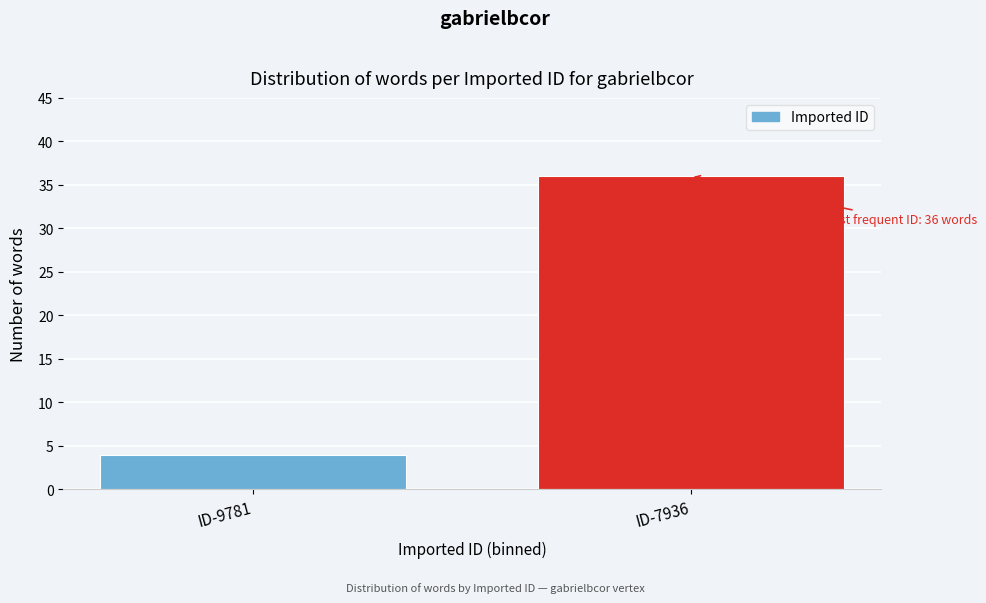

Reading left to right, extract all data points from this chart.

ID-9781=4	ID-7936=36